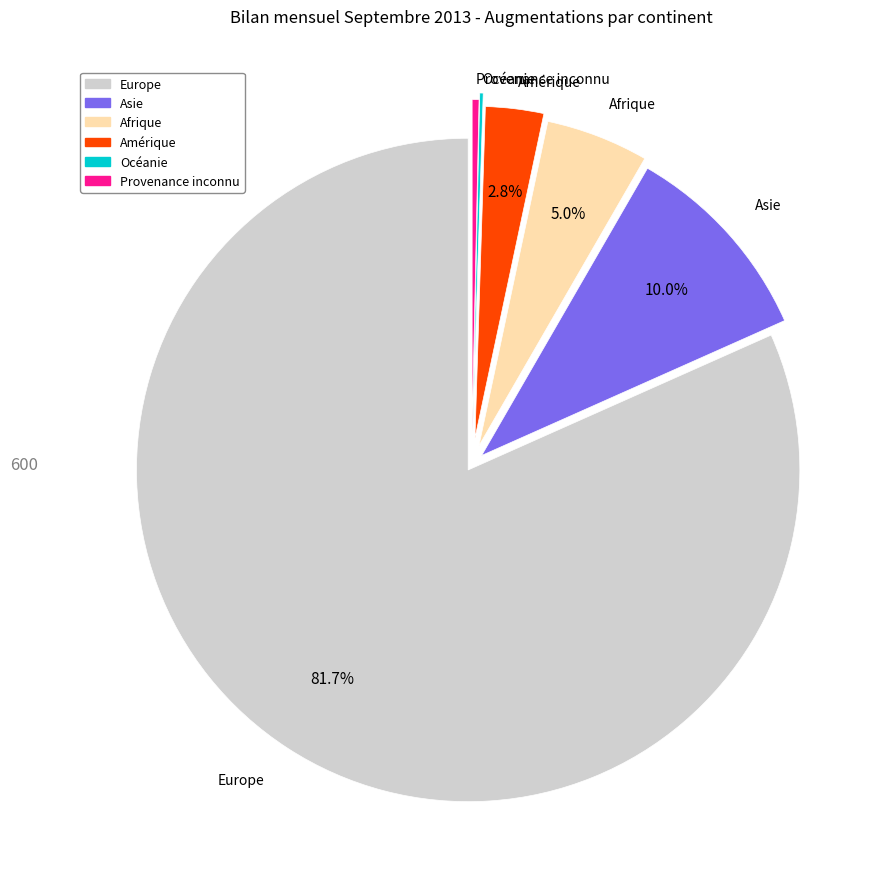

What is the ratio of the value at Europe to the value at Afrique?

16.3